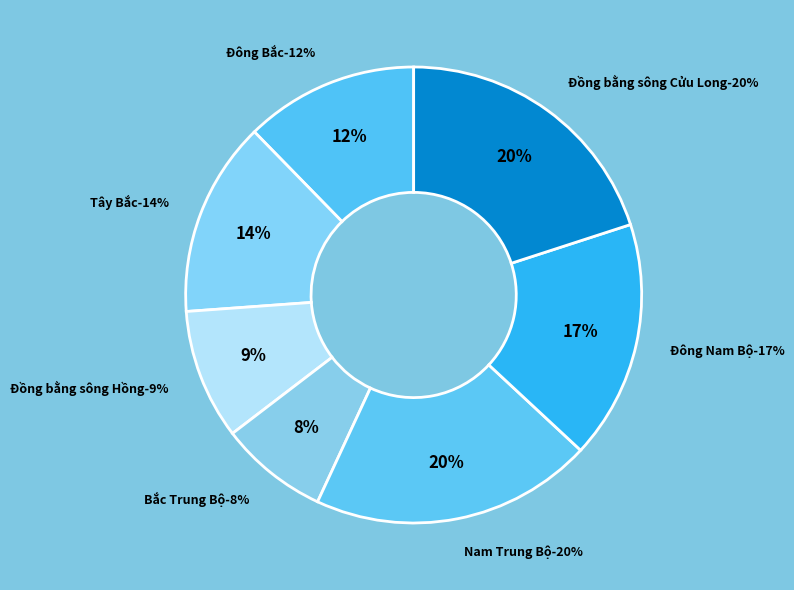

Between Đông Nam Bộ and Đồng bằng sông Hồng, which is larger?

Đông Nam Bộ